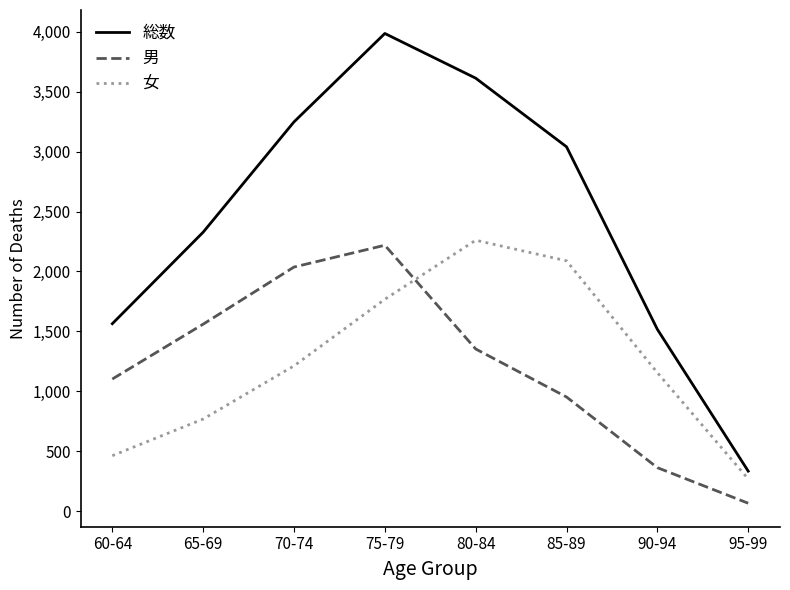

Which series has the largest range (max minus min)?

総数